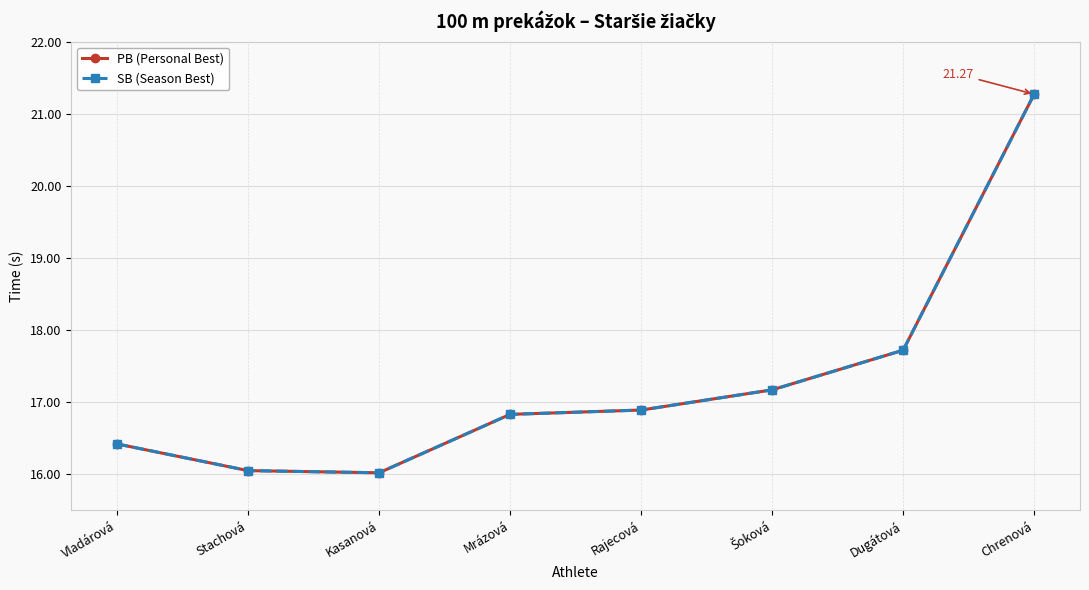

Does the chart have visible grid lines?

Yes